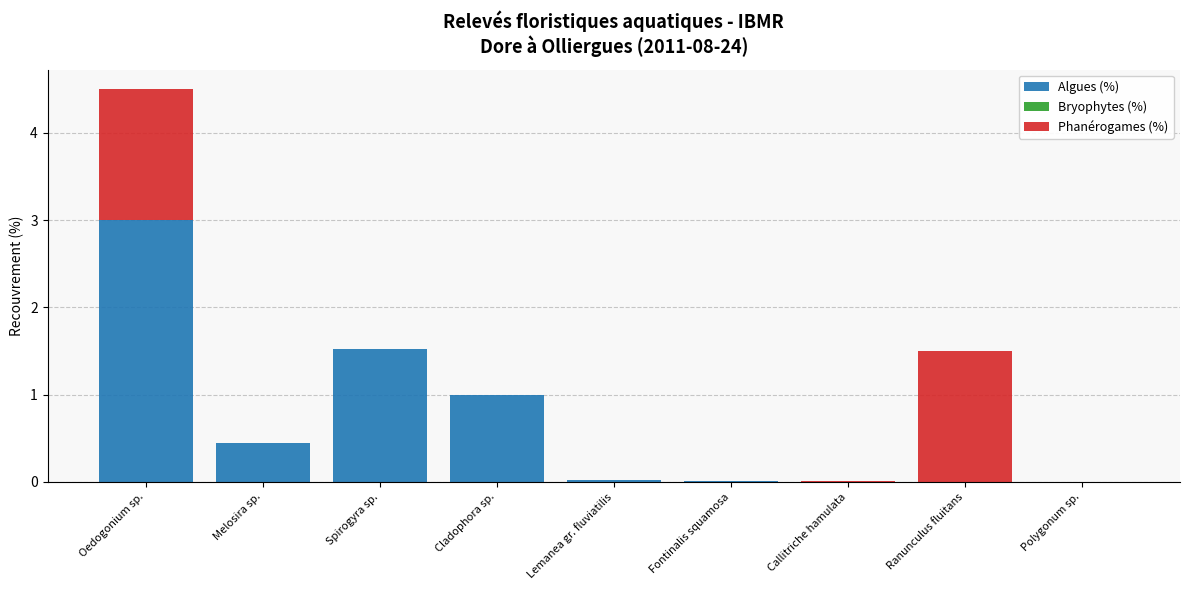

What value does the Algues (%) series have at Oedogonium sp.?

3.0